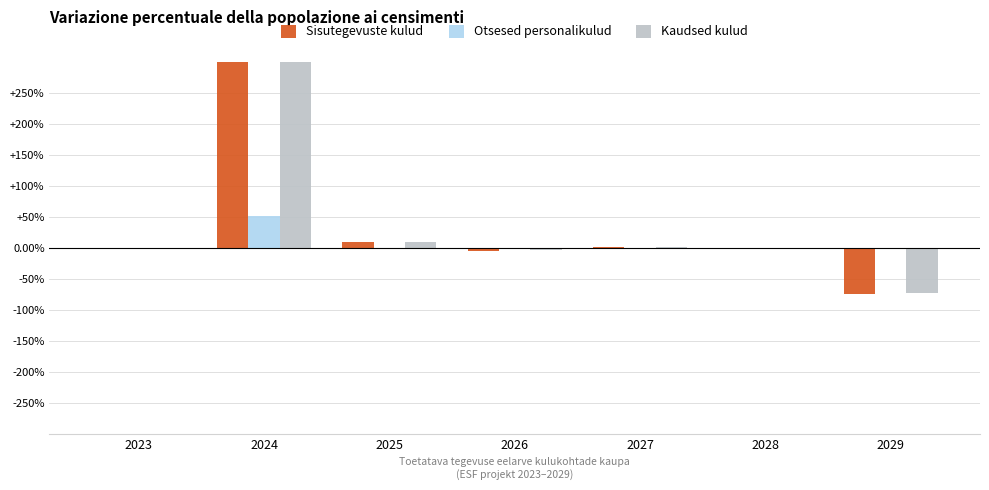

Which has a higher value, 2029 or 2025?

2025